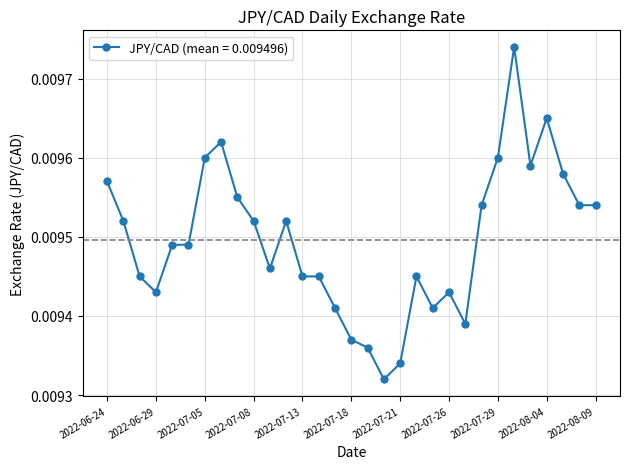

True or false: the data has more than 1 interior local peaks.

True